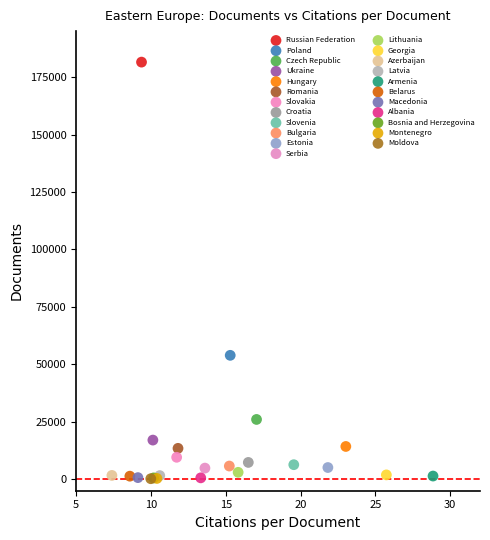

What are all the series names shown in the legend?

Russian Federation, Poland, Czech Republic, Ukraine, Hungary, Romania, Slovakia, Croatia, Slovenia, Bulgaria, Estonia, Serbia, Lithuania, Georgia, Azerbaijan, Latvia, Armenia, Belarus, Macedonia, Albania, Bosnia and Herzegovina, Montenegro, Moldova